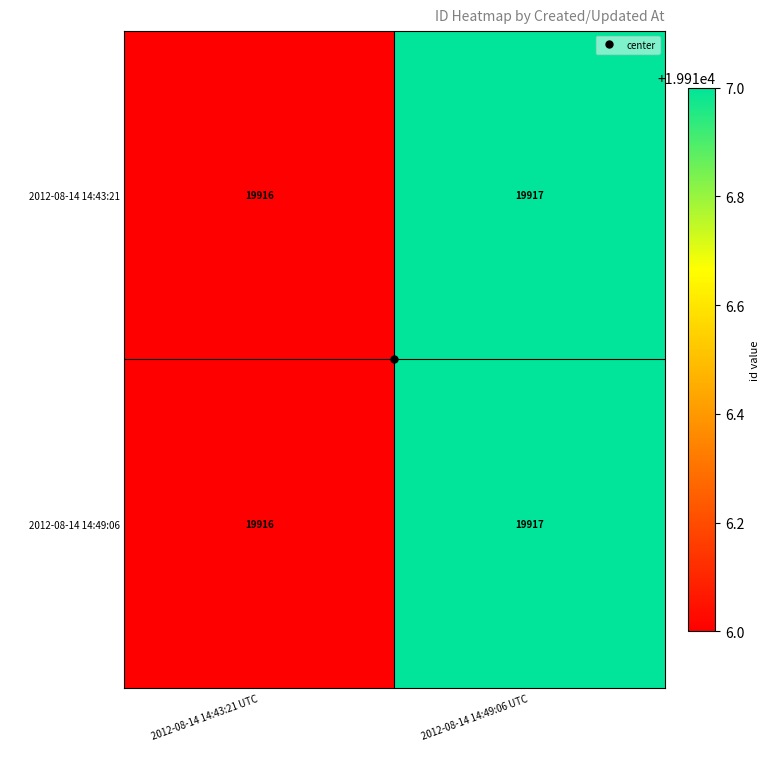

What is the maximum value shown in the chart?

19917